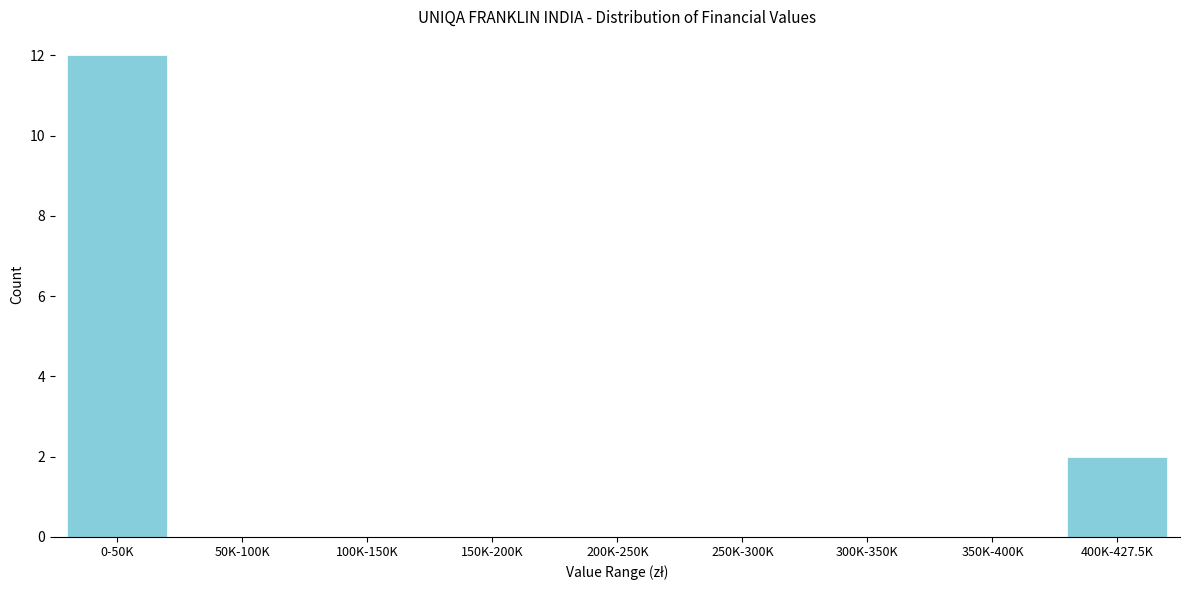

Reading left to right, list all the values displayed in this chart.

0-50K=12	50K-100K=0	100K-150K=0	150K-200K=0	200K-250K=0	250K-300K=0	300K-350K=0	350K-400K=0	400K-427.5K=2